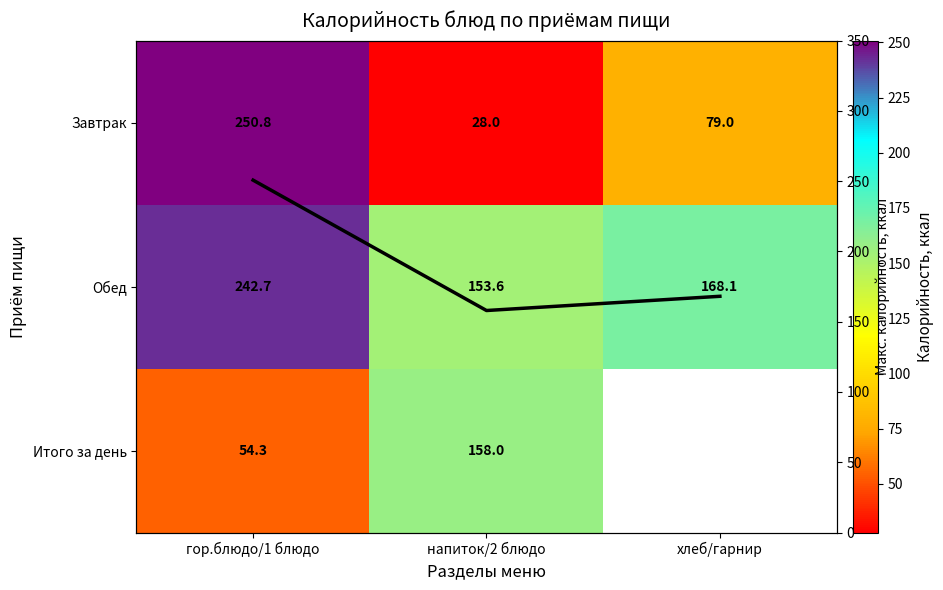

At which label does max калорийность first exceed 168?

гор.блюдо/1 блюдо